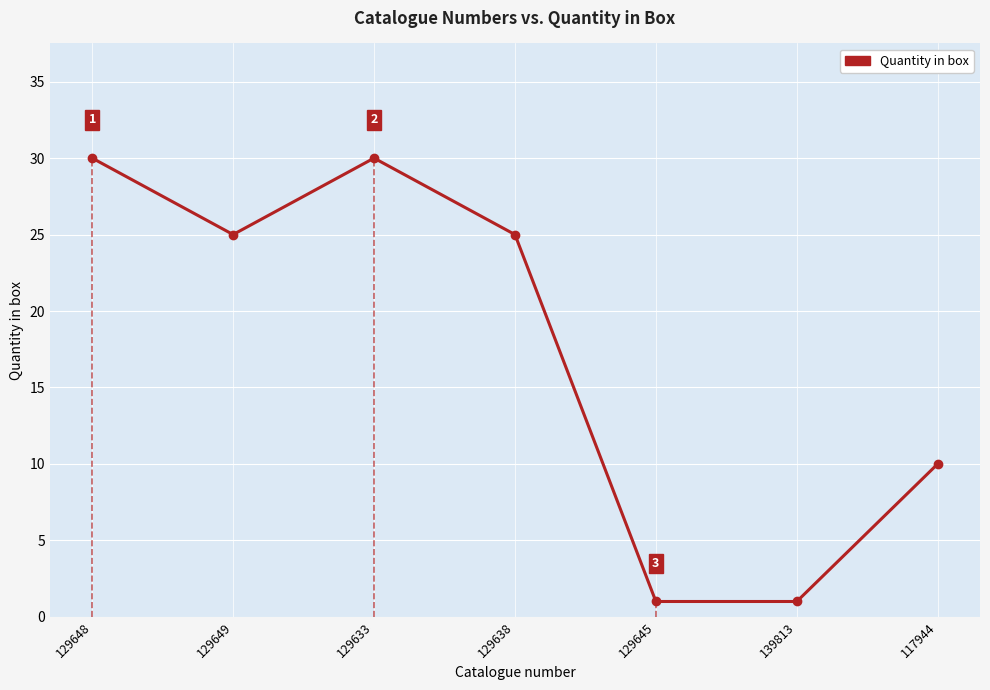

How many categories are shown in the chart?

7